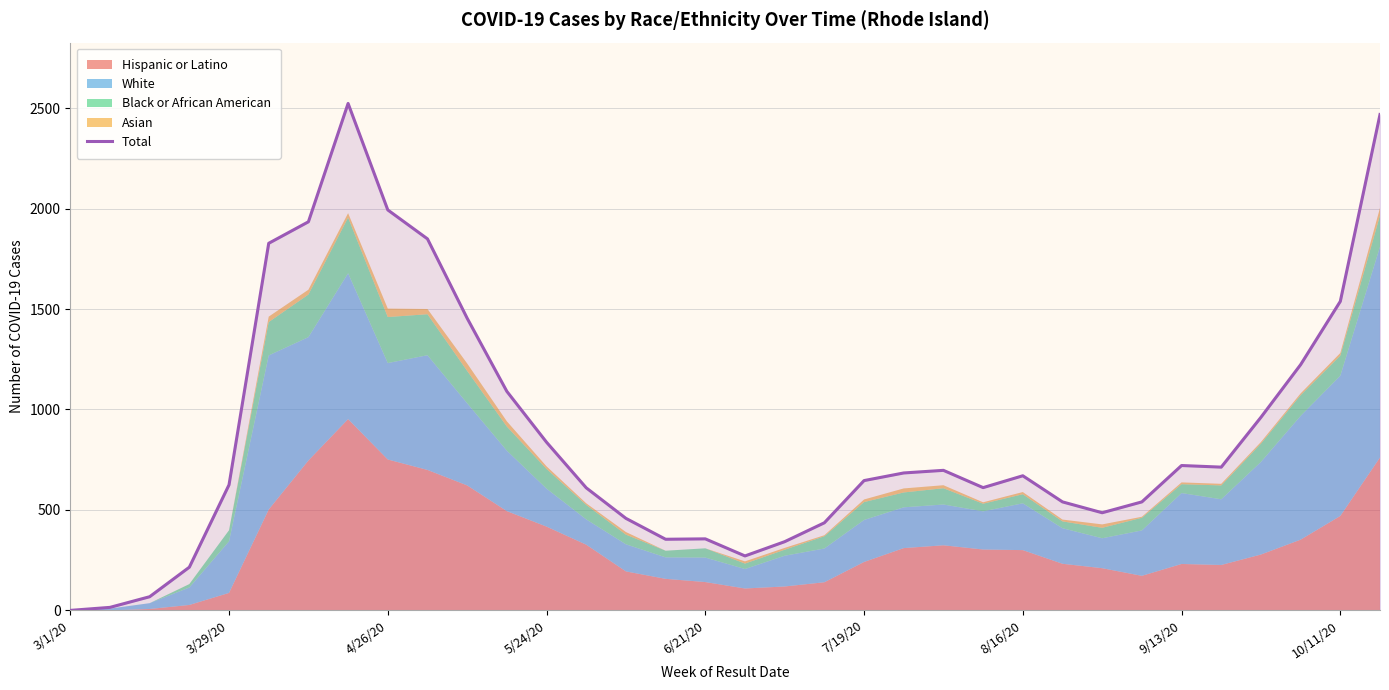

What is the value of the 11th point from the left?

1454